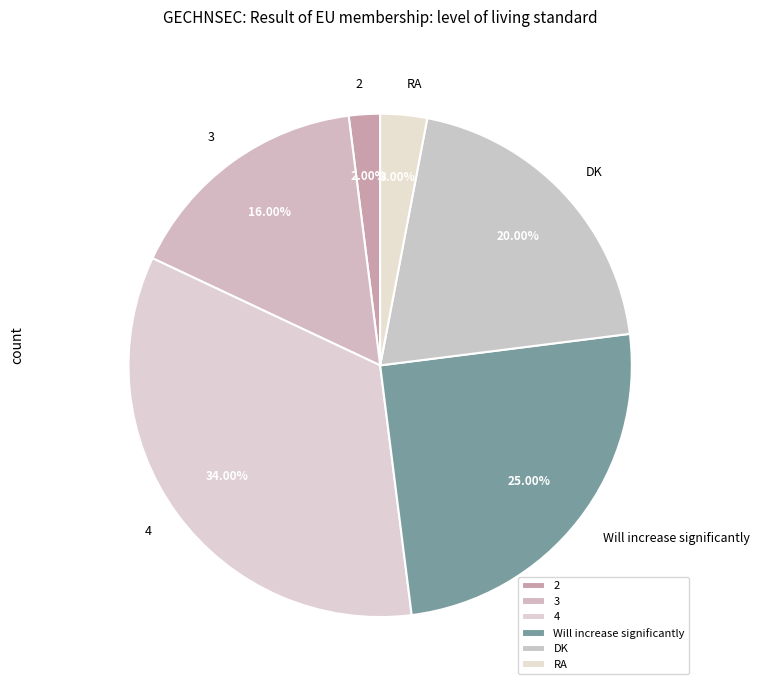

To the nearest percent, what percentage of the pie is Will increase significantly?

25%